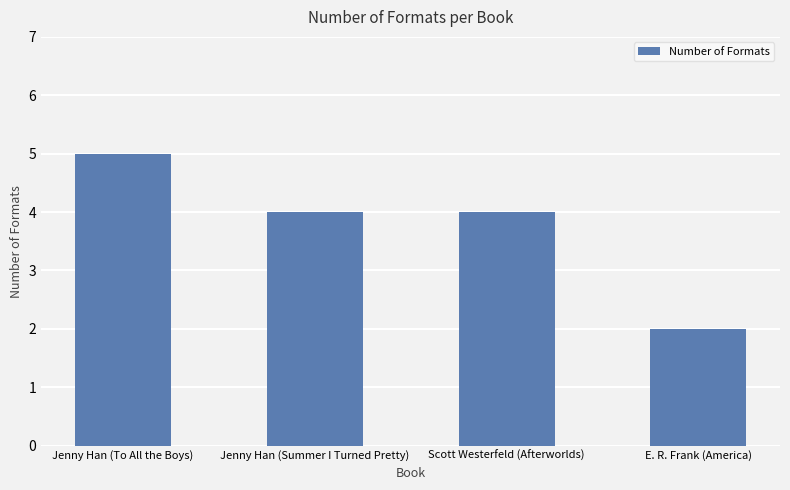

What is the sum of the values at Scott Westerfeld (Afterworlds) and E. R. Frank (America)?

6